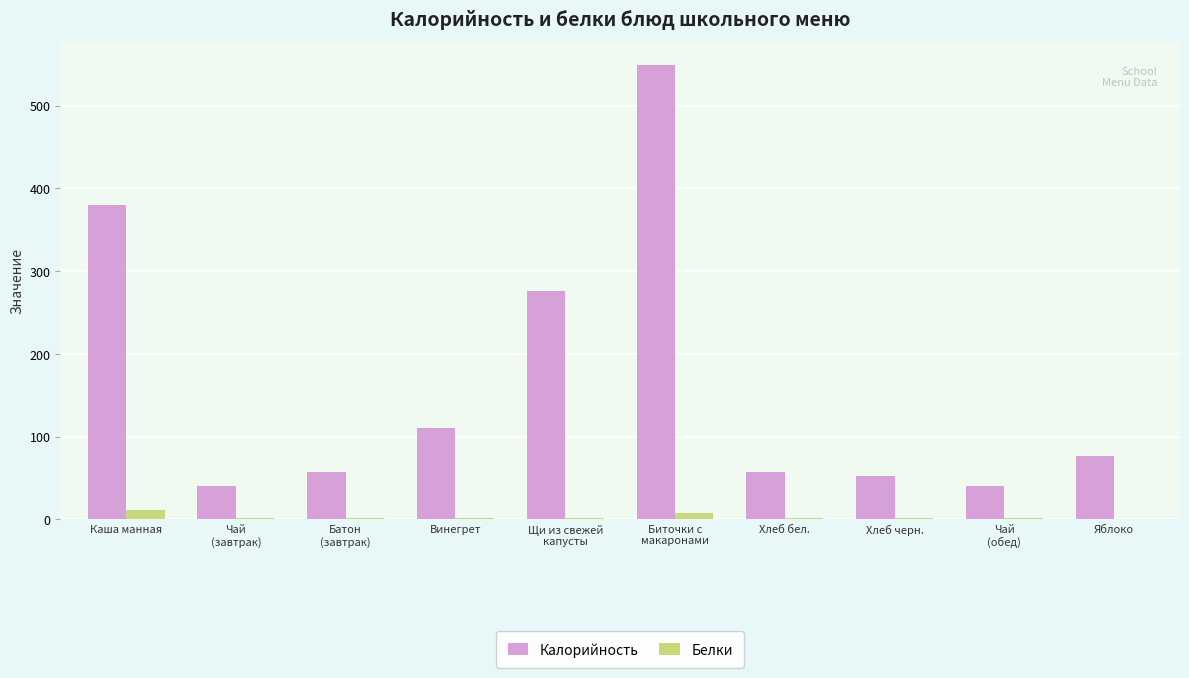

Is it true that Калорийность equals 76.0 at Яблоко?

True